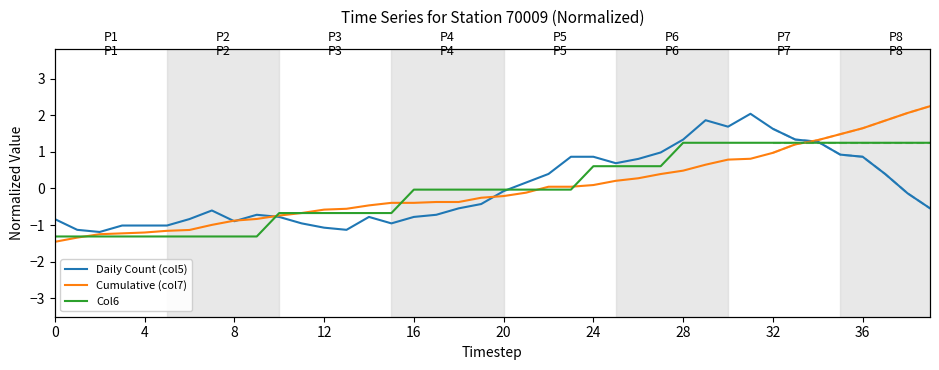

List the series in order of their peak value, highest first.

Cumulative (col7), Daily Count (col5), Col6